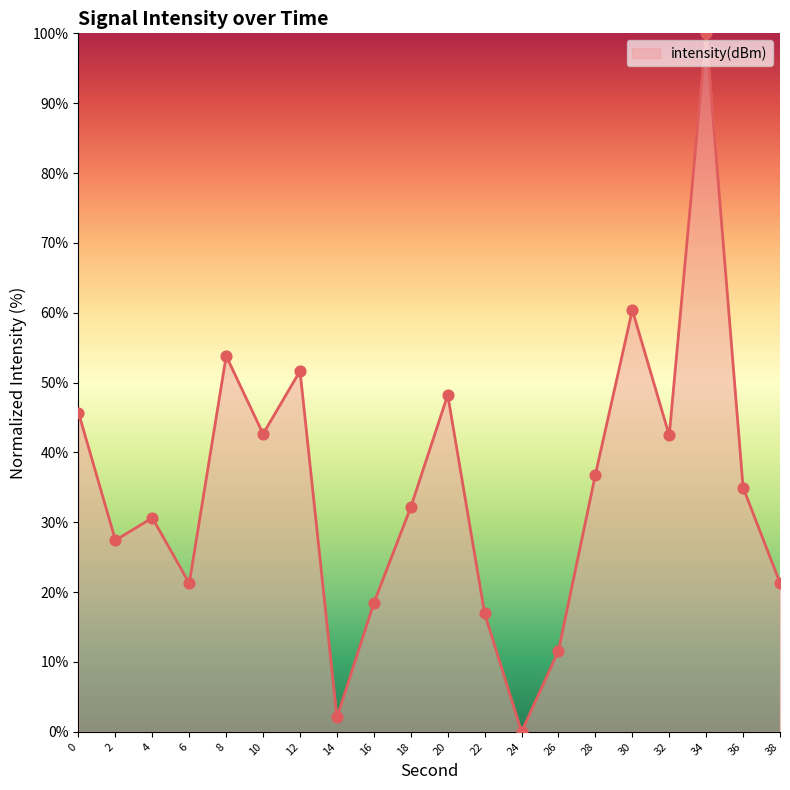

Between 20 and 38, which is larger?

20